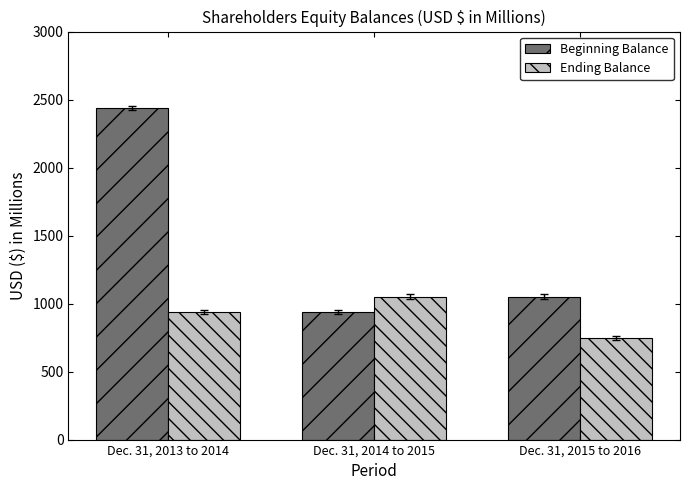

Which series has the largest total across all categories?

Beginning Balance